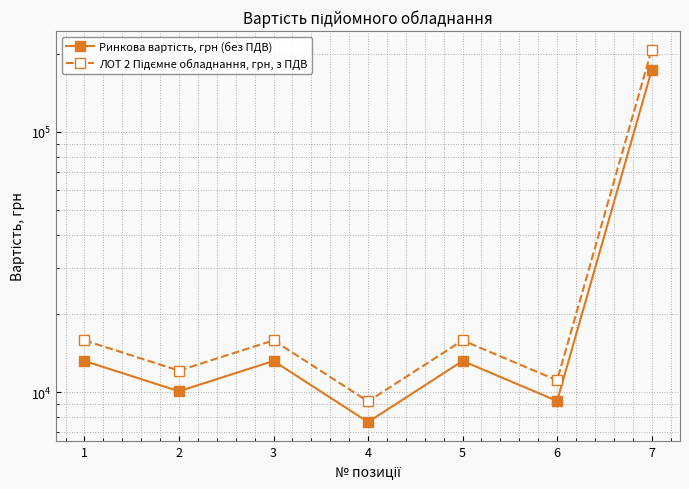

At how many categories does at least one series exceed 123754?

1